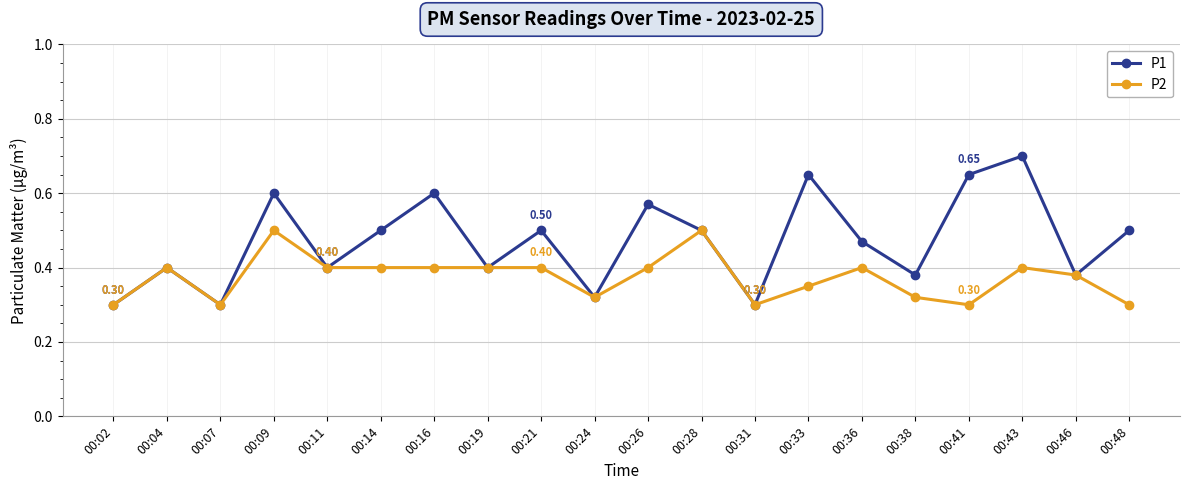

Which series has the largest total across all categories?

P1